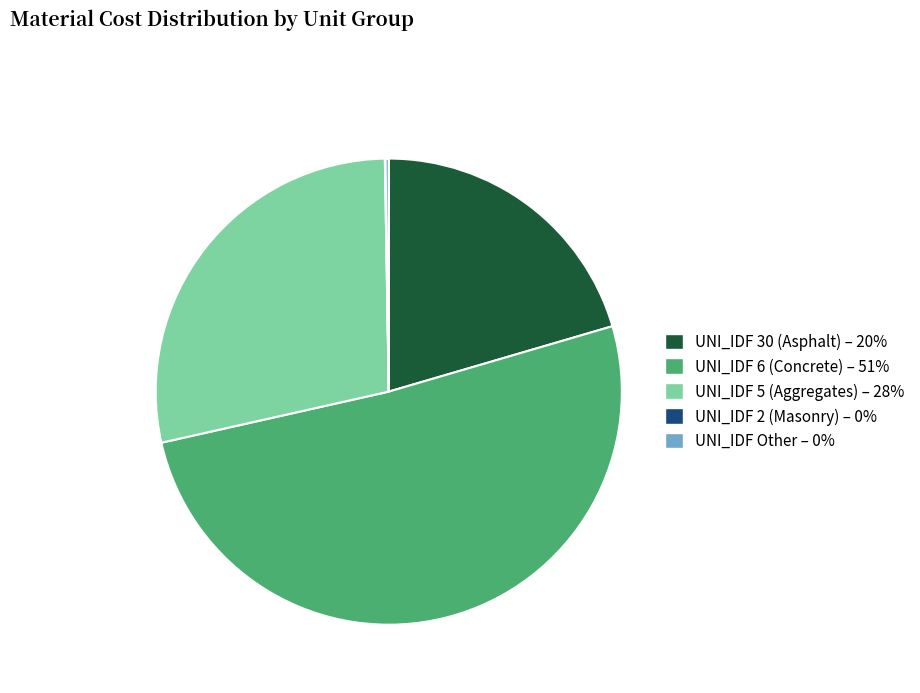

Is there any slice that represents more than half of the pie?

Yes